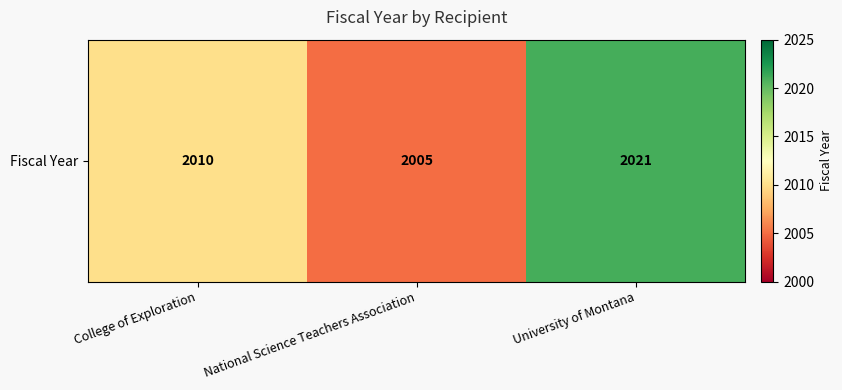

What is the difference between the values at National Science Teachers Association and University of Montana?

16